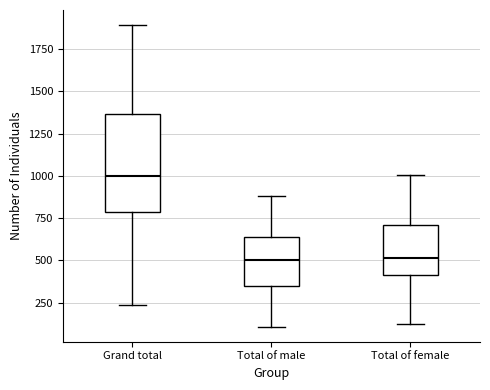

Where is the lower edge of the box for Total of female on the y-axis? The values are not printed on the chart, so give them approximately, as read against the axis.

400